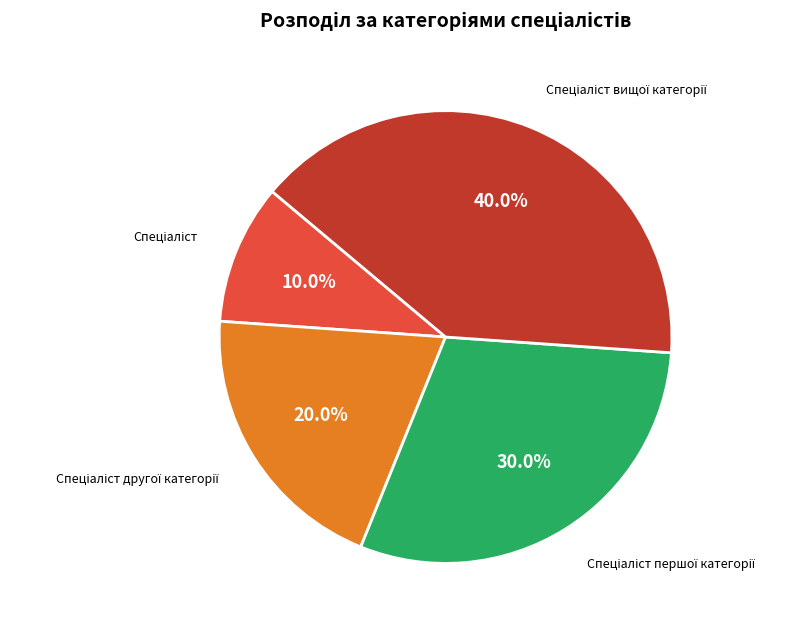

Count the number of slices in the pie.

4